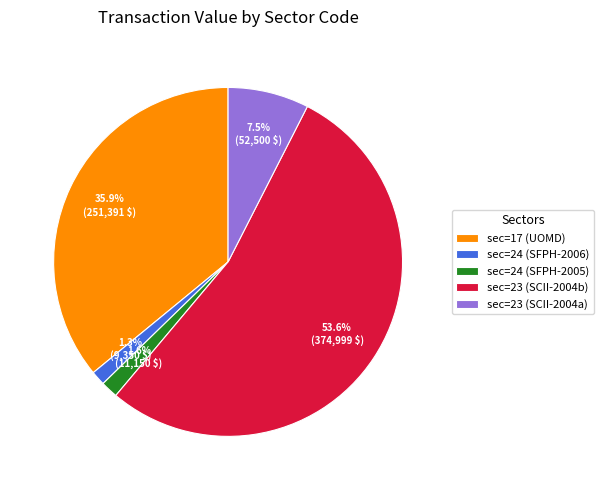

Which category accounts for the majority?

sec=23 (SCII-2004b)